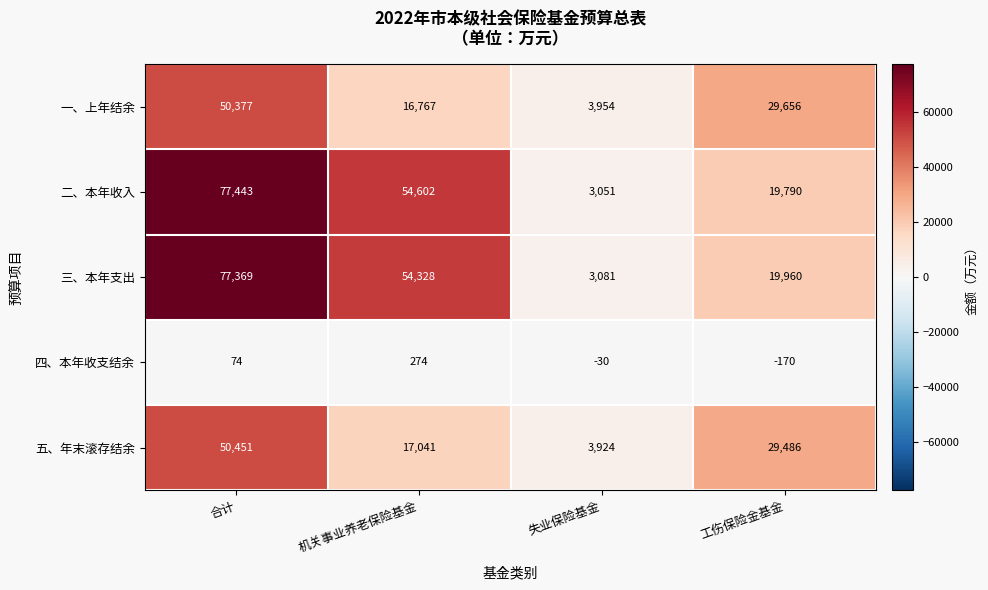

Which series has the largest range (max minus min)?

二、本年收入